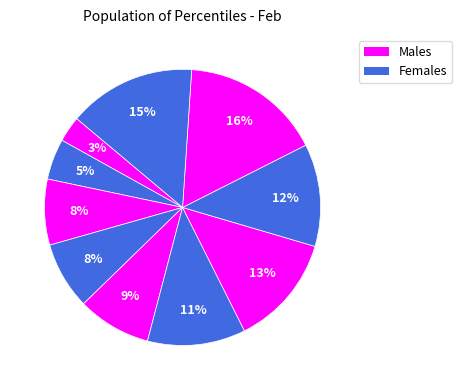

Count the number of slices in the pie.

10